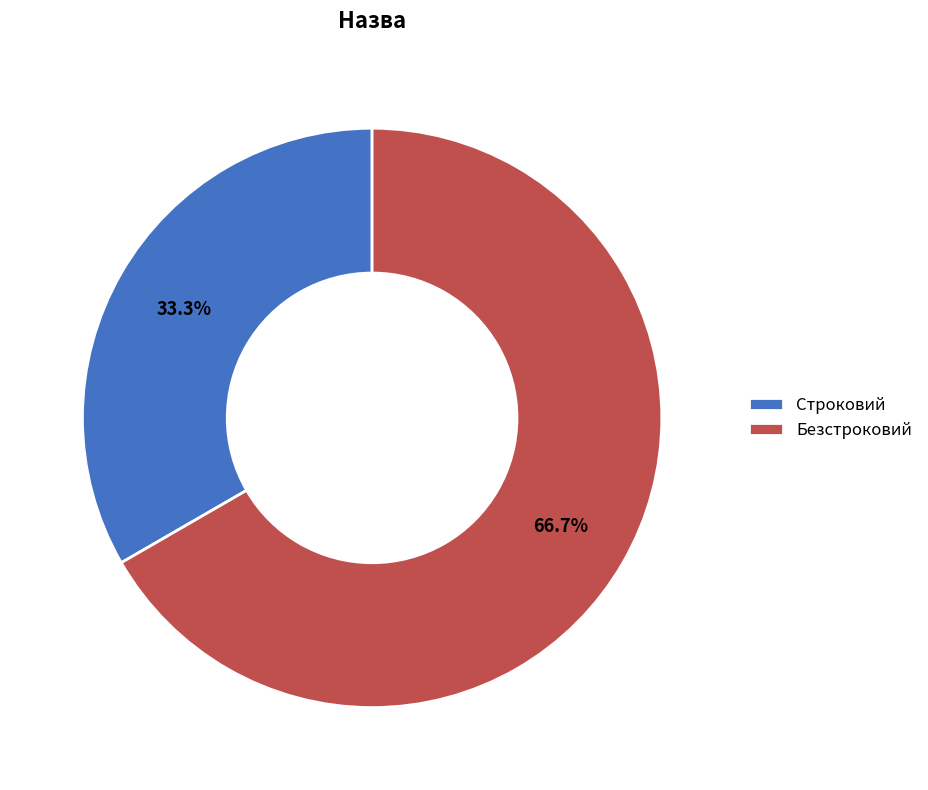

To the nearest percent, what is the difference between the Безстроковий and Строковий slice percentages?

33%